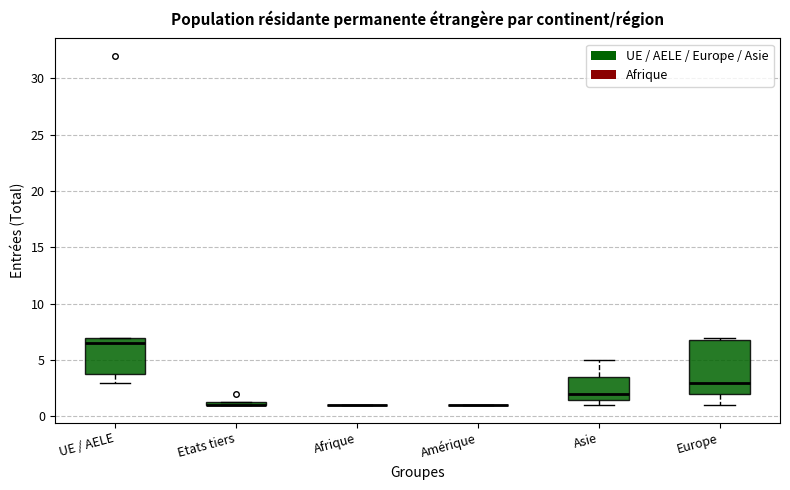

Comparing the boxes themselves (not the whiskers), which one is the tallest?

Europe